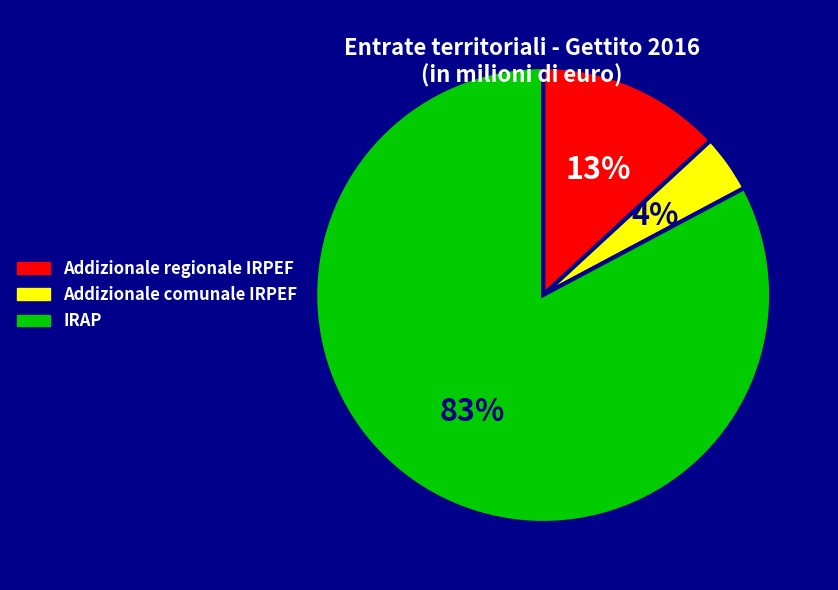

True or false: Addizionale comunale IRPEF accounts for 16% of the total.

False